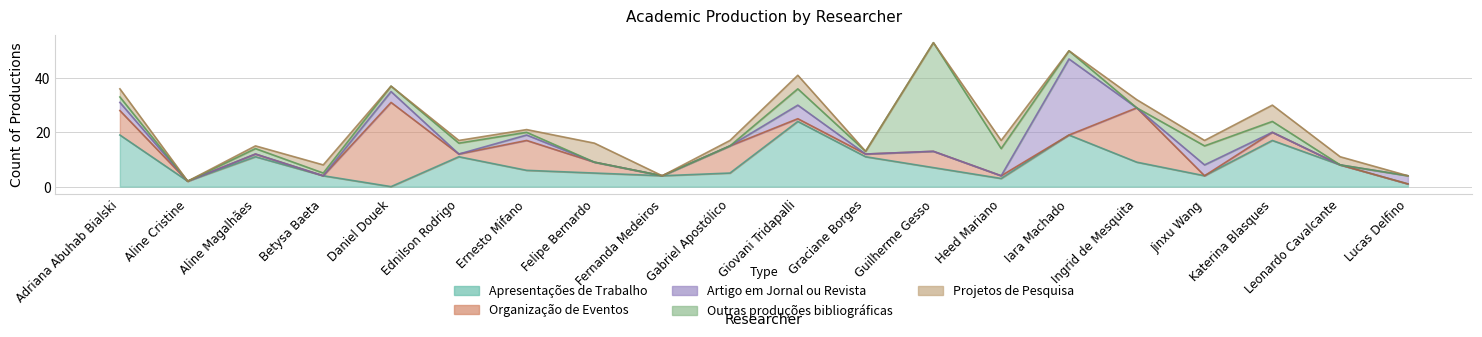

The Organização de Eventos series shows 4 at Felipe Bernardo. True or false?

True